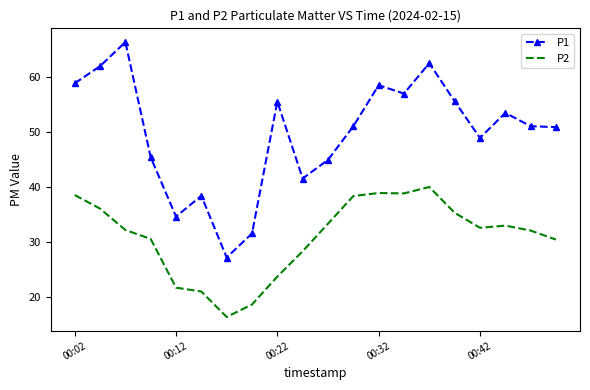

List the series in order of their overall mean, highest first.

P1, P2